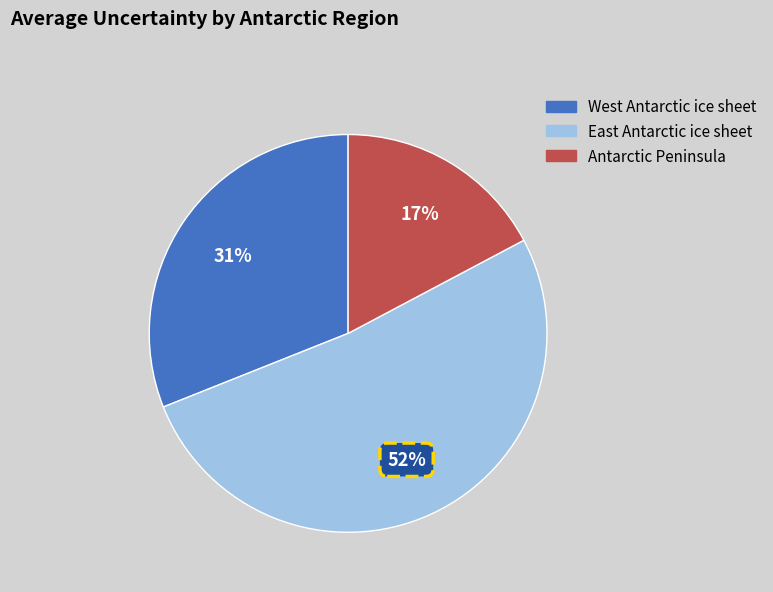

Does any single category account for the majority?

Yes